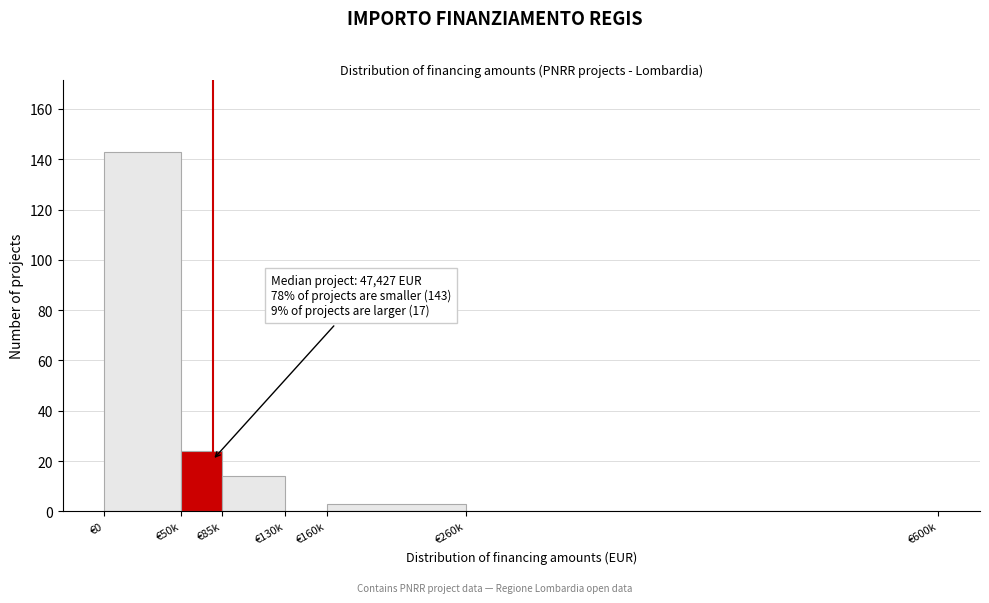

Reading left to right, transcribe all the data shown in this chart.

€0=143	€50k=24	€85k=14	€130k=0	€160k=3	€260k=0